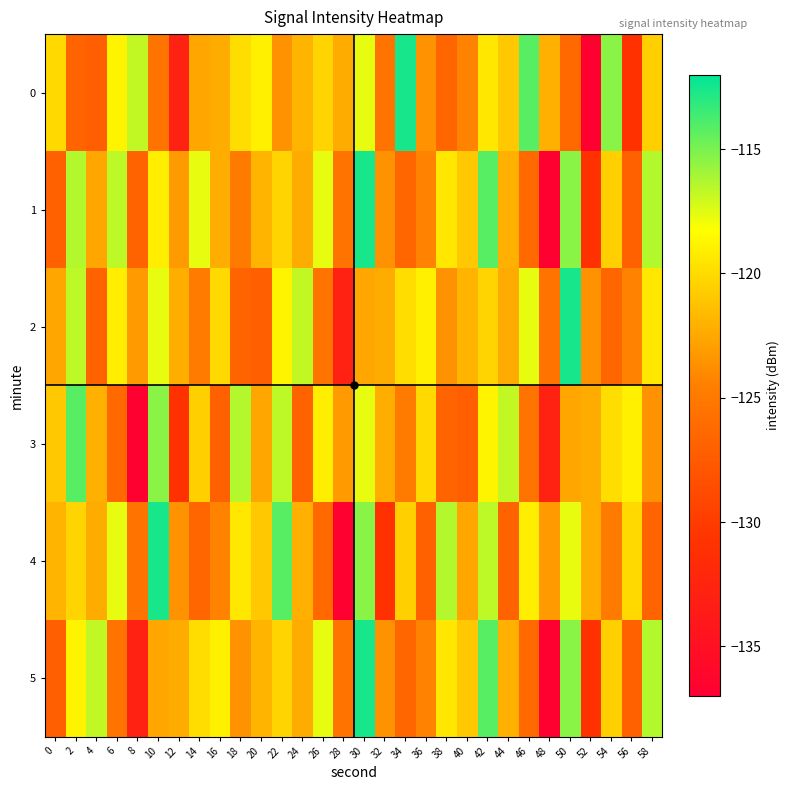

What is the spread (max minus min) of values at 4?

10.4